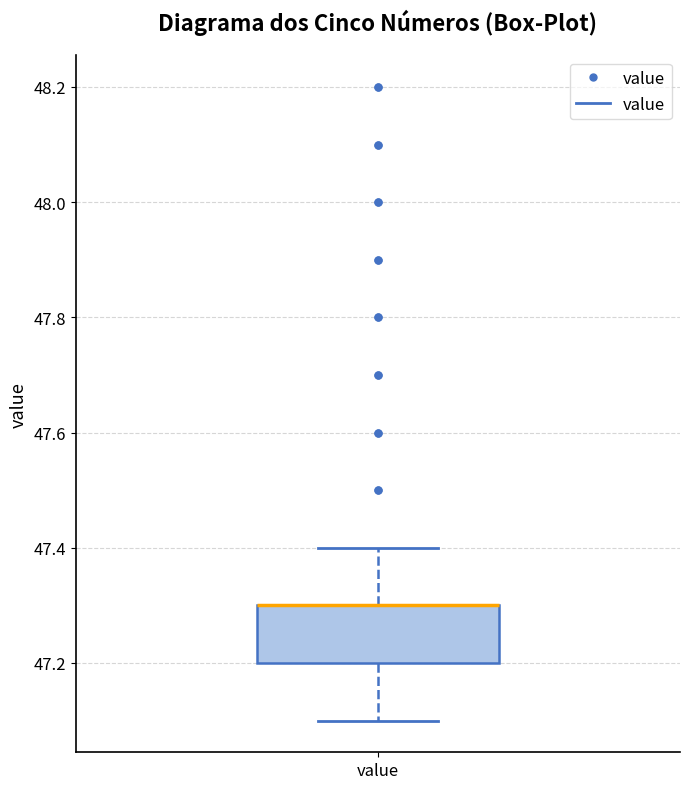

Where does the upper whisker of the box for value end on the y-axis? The values are not printed on the chart, so give them approximately, as read against the axis.

47.4